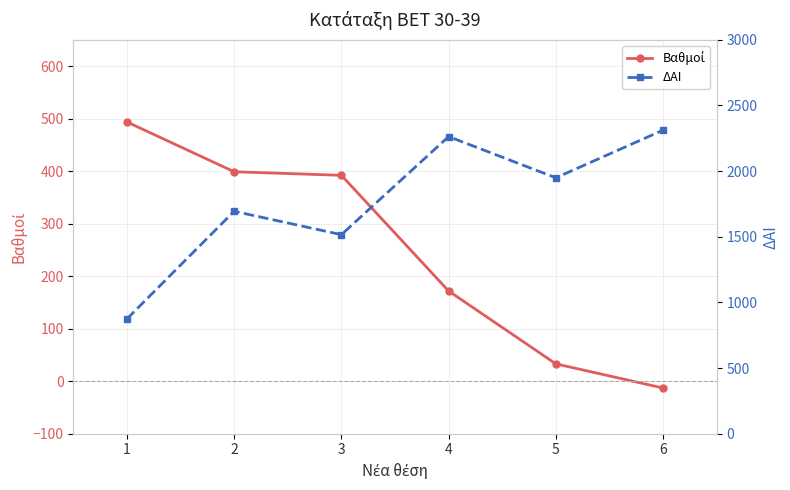

Which series has the largest range (max minus min)?

ΔΑΙ